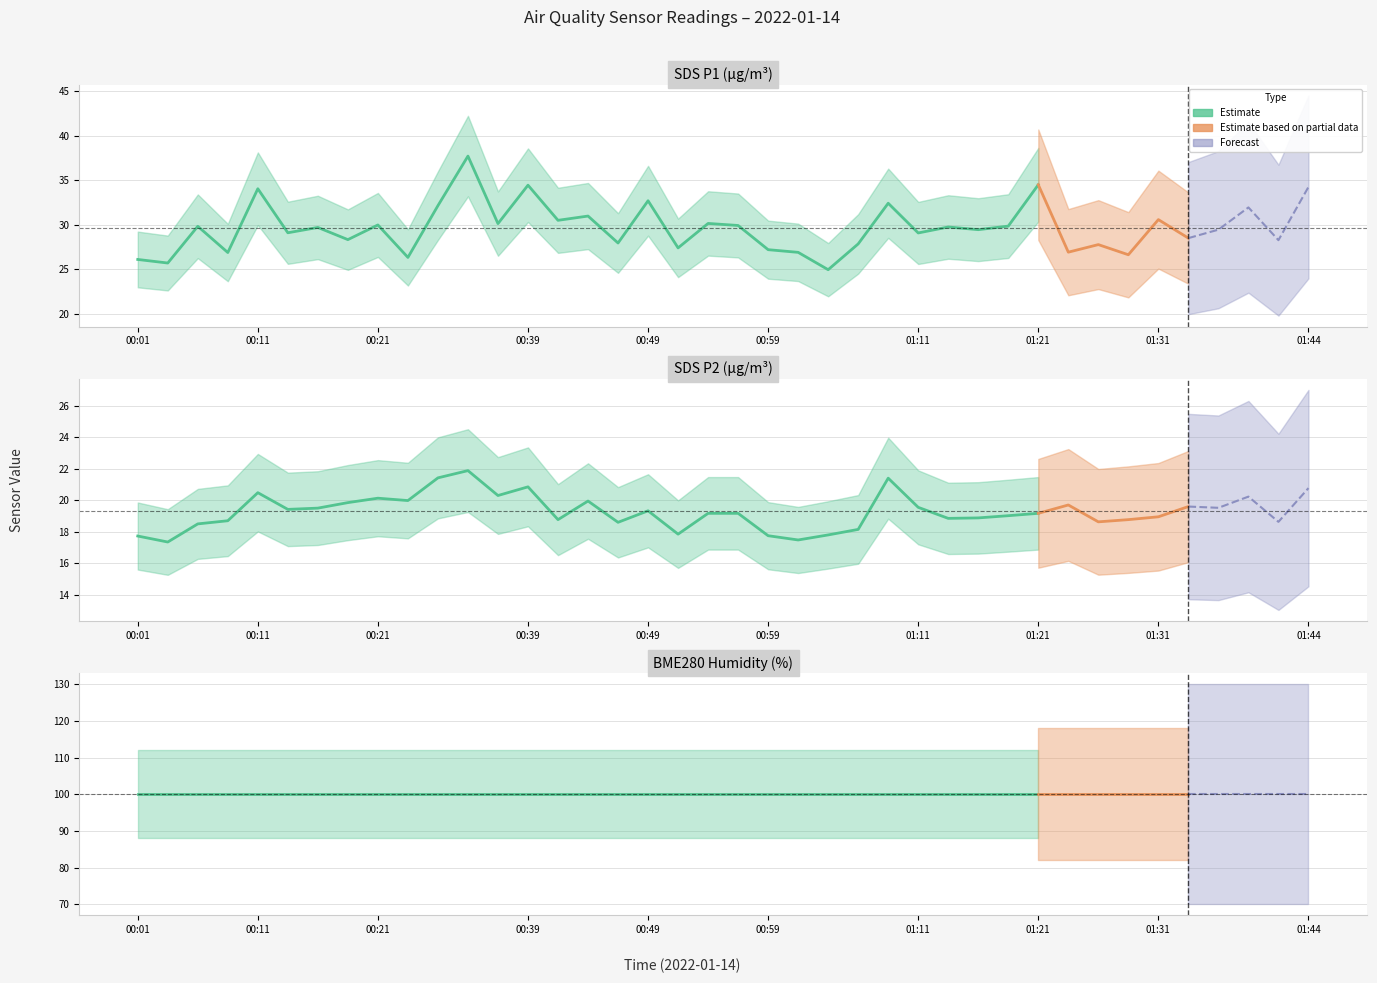

How many lines are shown in the chart?

3